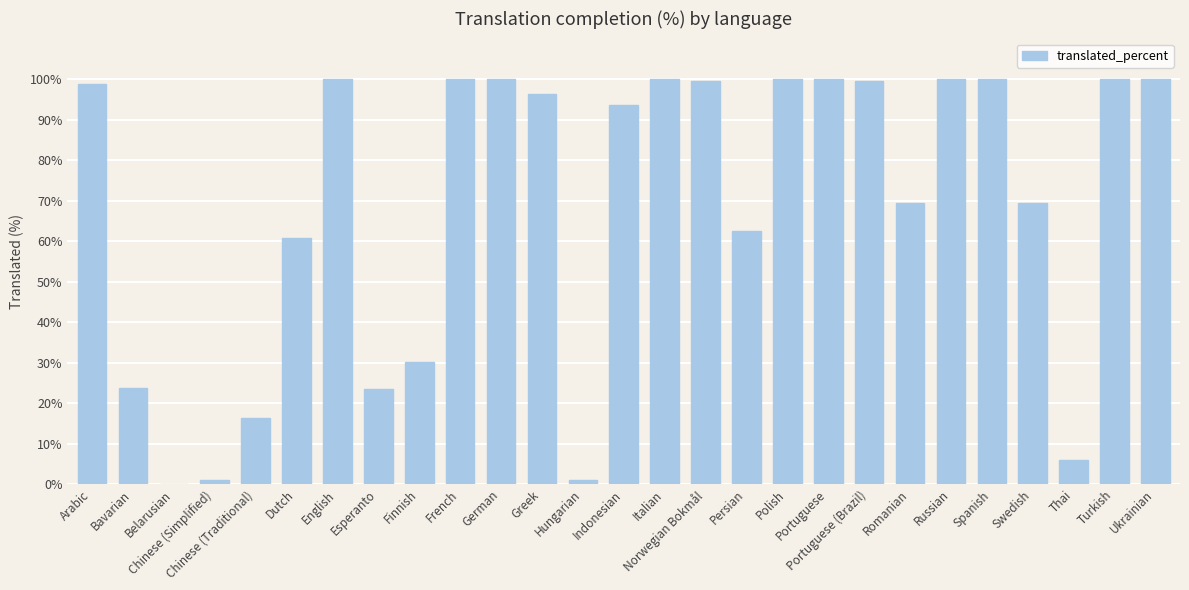

Is it true that the value at Persian is 105.3?

False